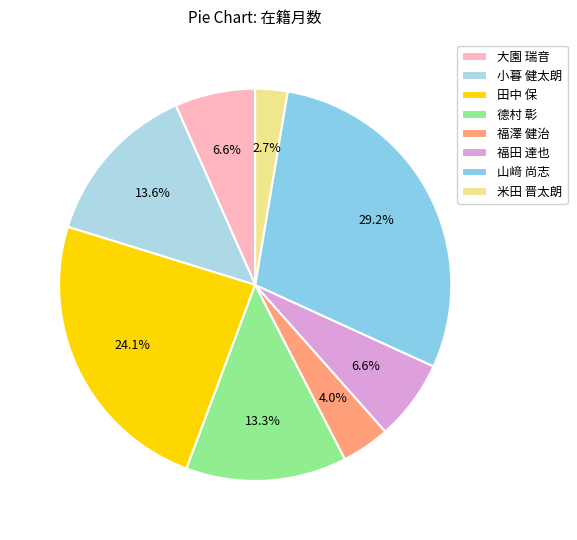

Which has a higher value, 福田 達也 or 田中 保?

田中 保